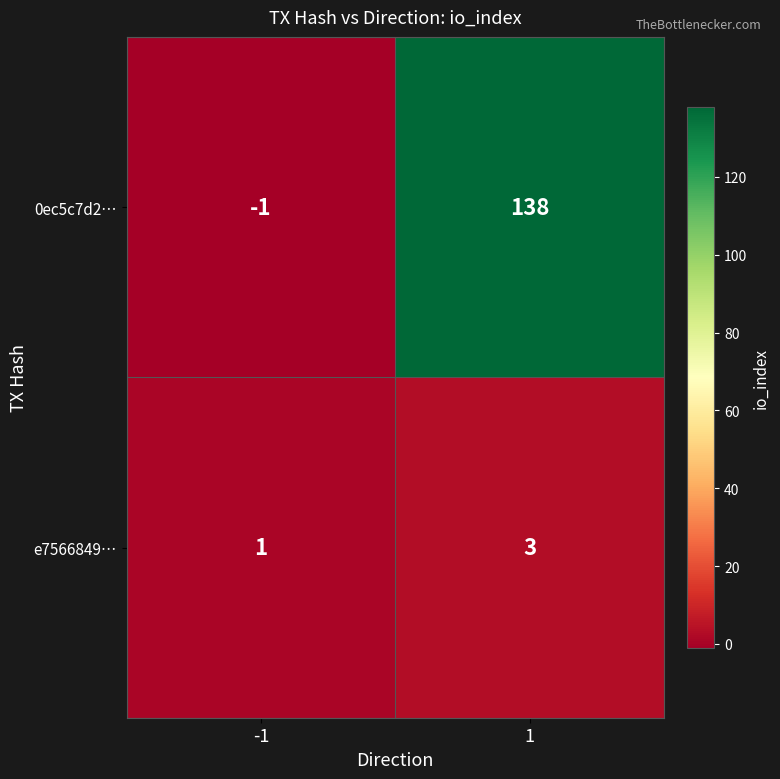

What is the sum of all 0ec5c7d2… values?

137